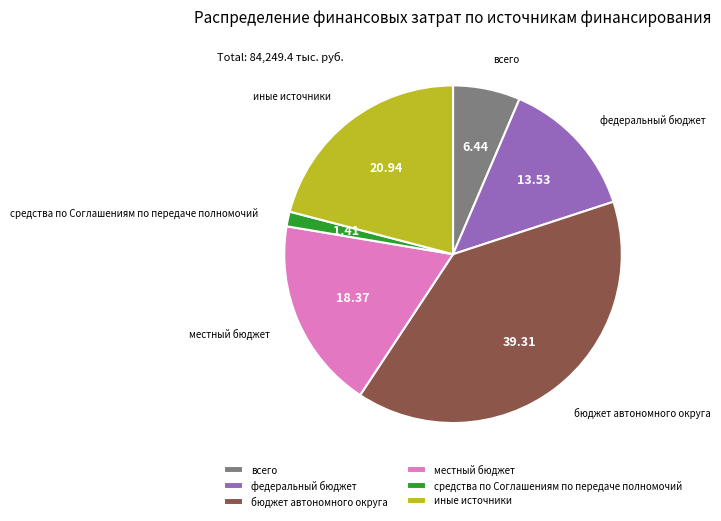

The иные источники slice represents 21% of the pie. True or false?

True